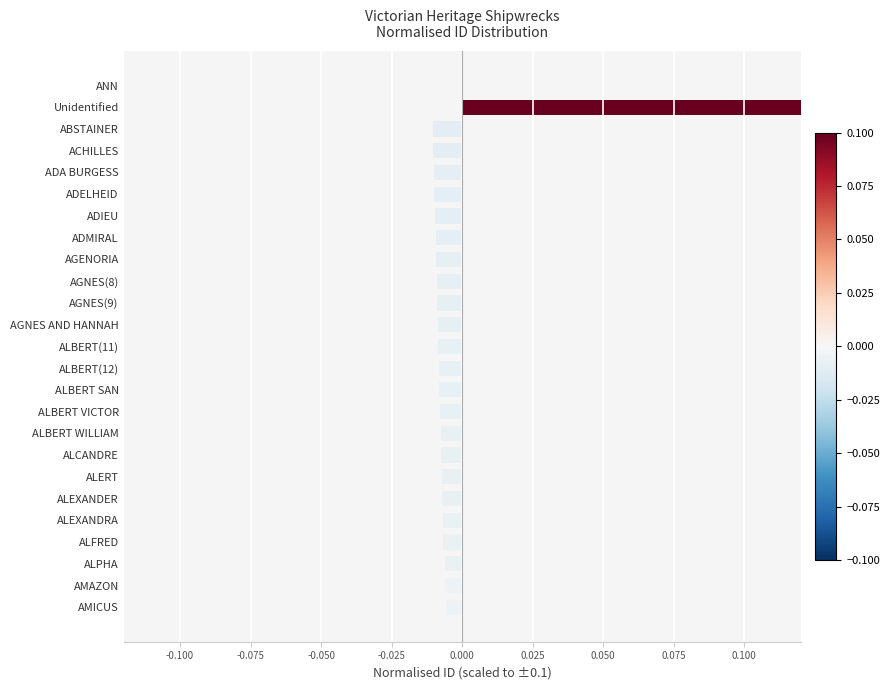

The value at ADMIRAL is -0.0. True or false?

False